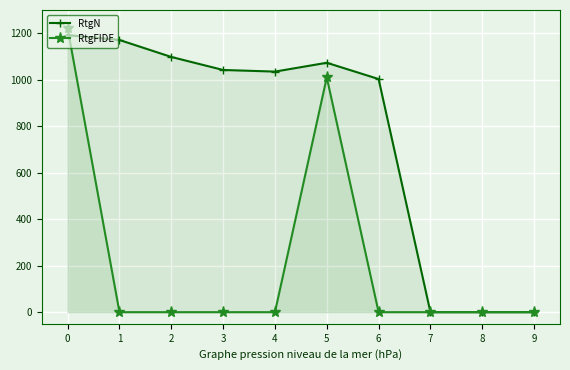

True or false: RtgFIDE has more than 0 points higher than both neighbors.

True